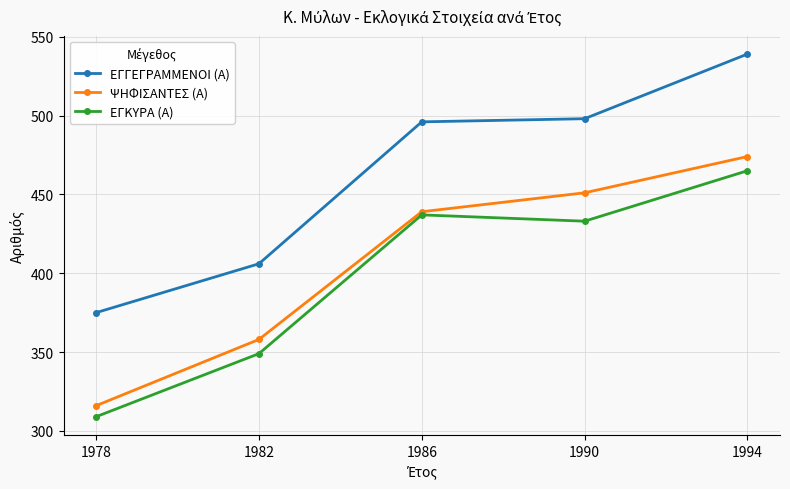

Is it true that ΕΓΚΥΡΑ (Α) equals 676 at 1990?

False